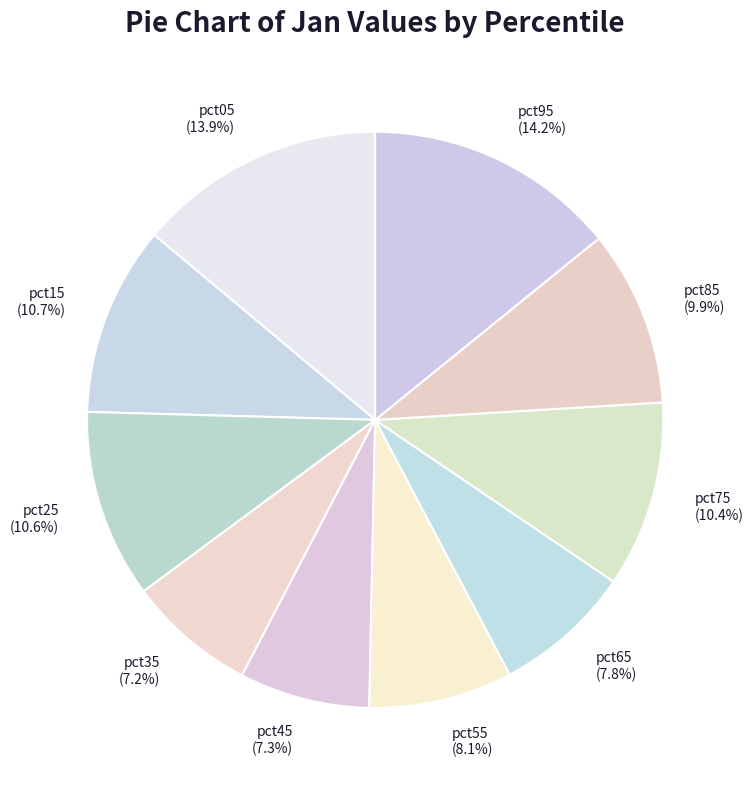

Does pct75 account for over 50% of the chart?

No